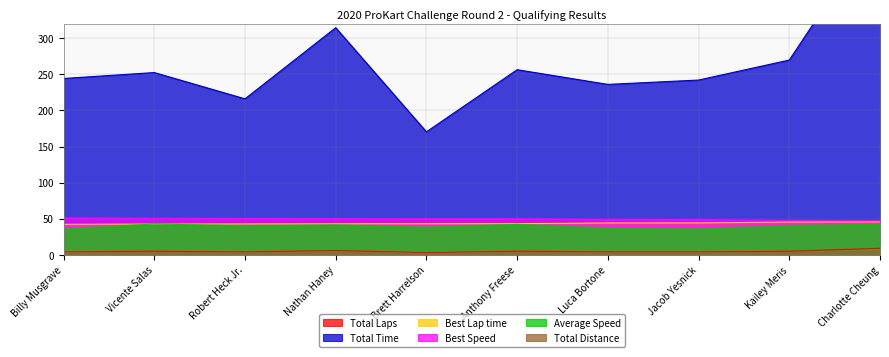

What is the total value across all series at Luca Bortone?

372.1